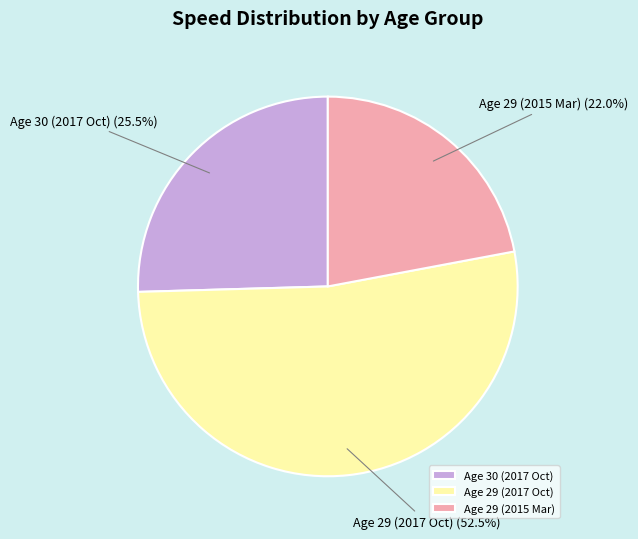

Combined, what portion of the pie is Age 29 (2017 Oct) and Age 29 (2015 Mar)?

74.5%